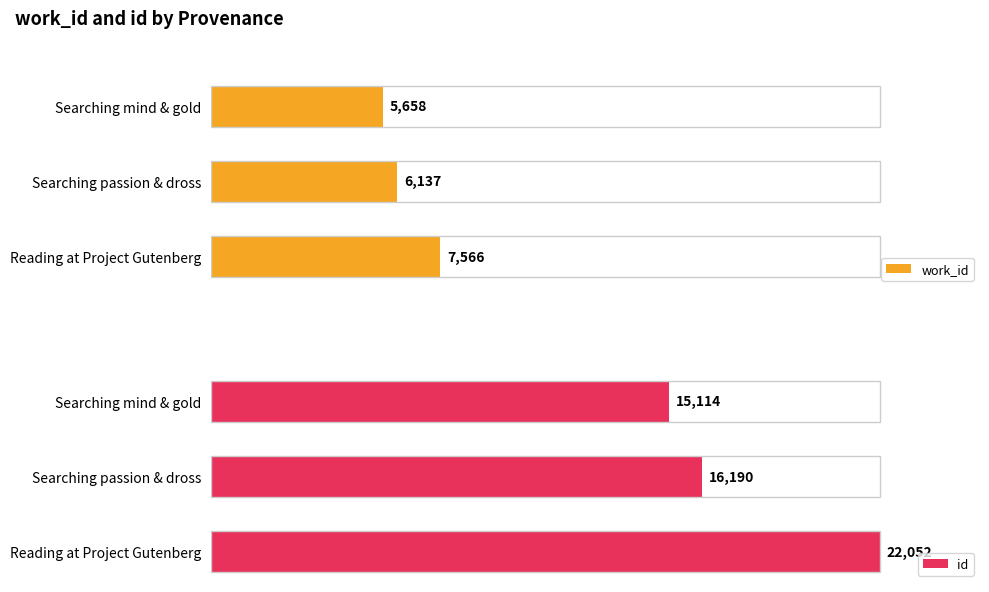

Which series has the largest total across all categories?

id